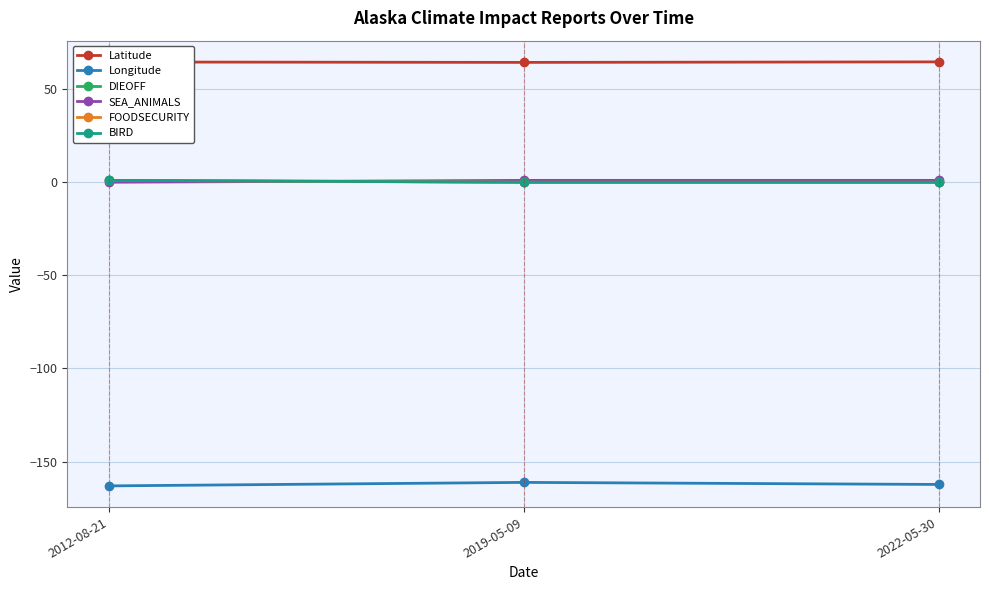

What is the difference between the maximum and minimum values in the BIRD series?

1.0